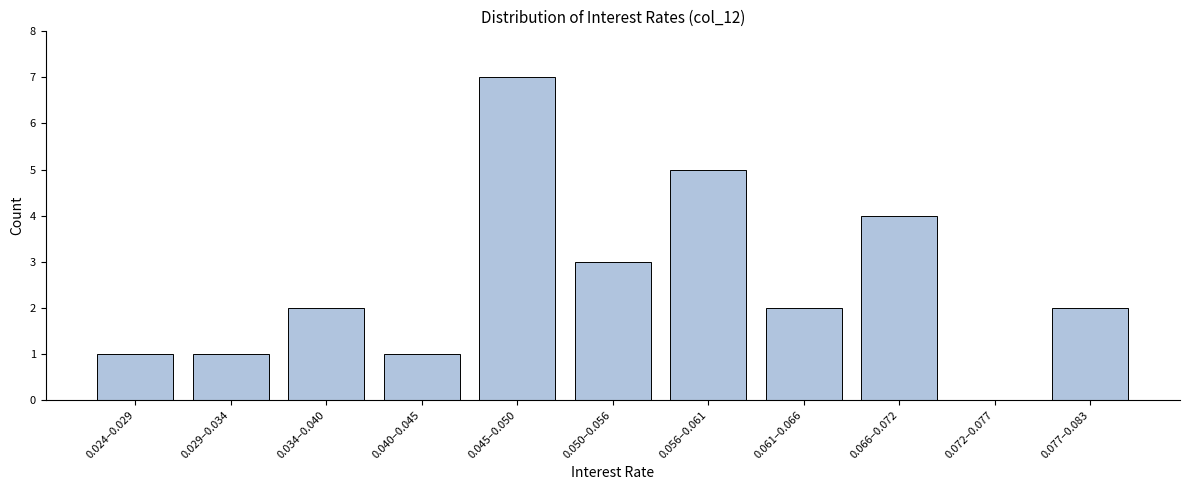

Reading left to right, transcribe all the data shown in this chart.

0.024–0.029=1	0.029–0.034=1	0.034–0.040=2	0.040–0.045=1	0.045–0.050=7	0.050–0.056=3	0.056–0.061=5	0.061–0.066=2	0.066–0.072=4	0.072–0.077=0	0.077–0.083=2